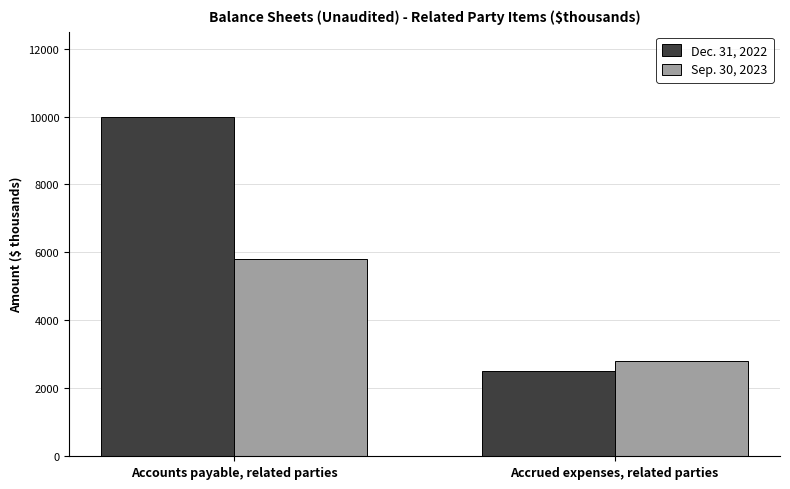

How many data points does each series have?

2